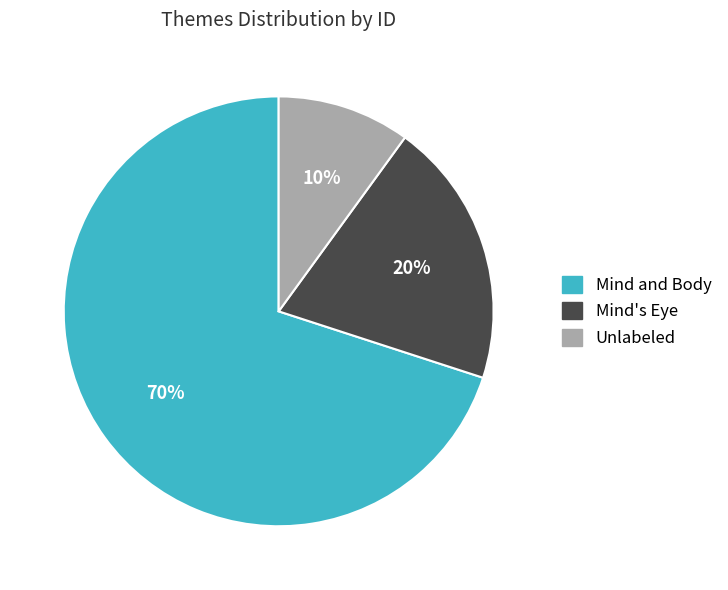

To the nearest percent, what is the average slice percentage?

33%